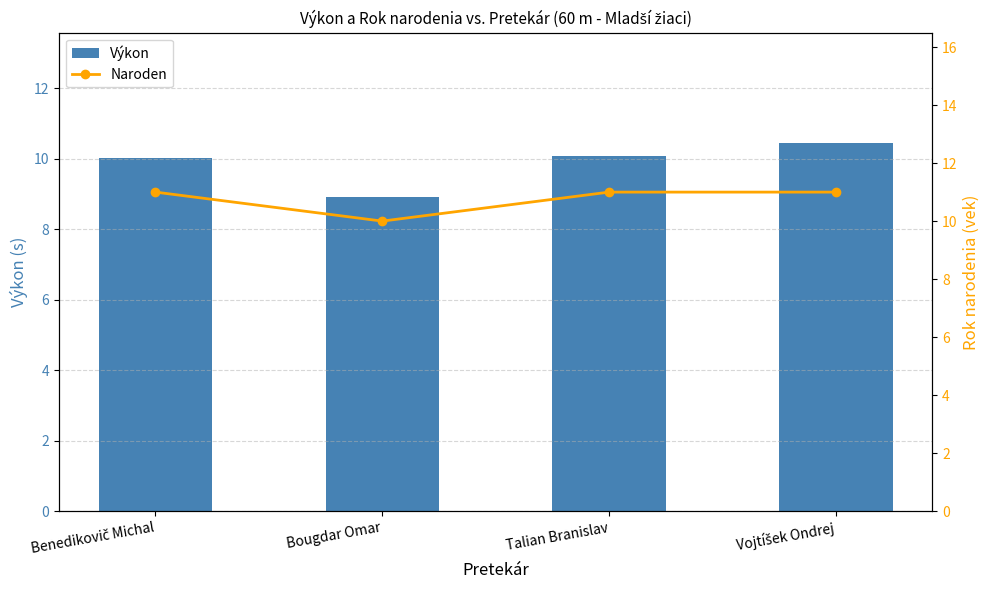

What are all the series names shown in the legend?

Výkon, Naroden